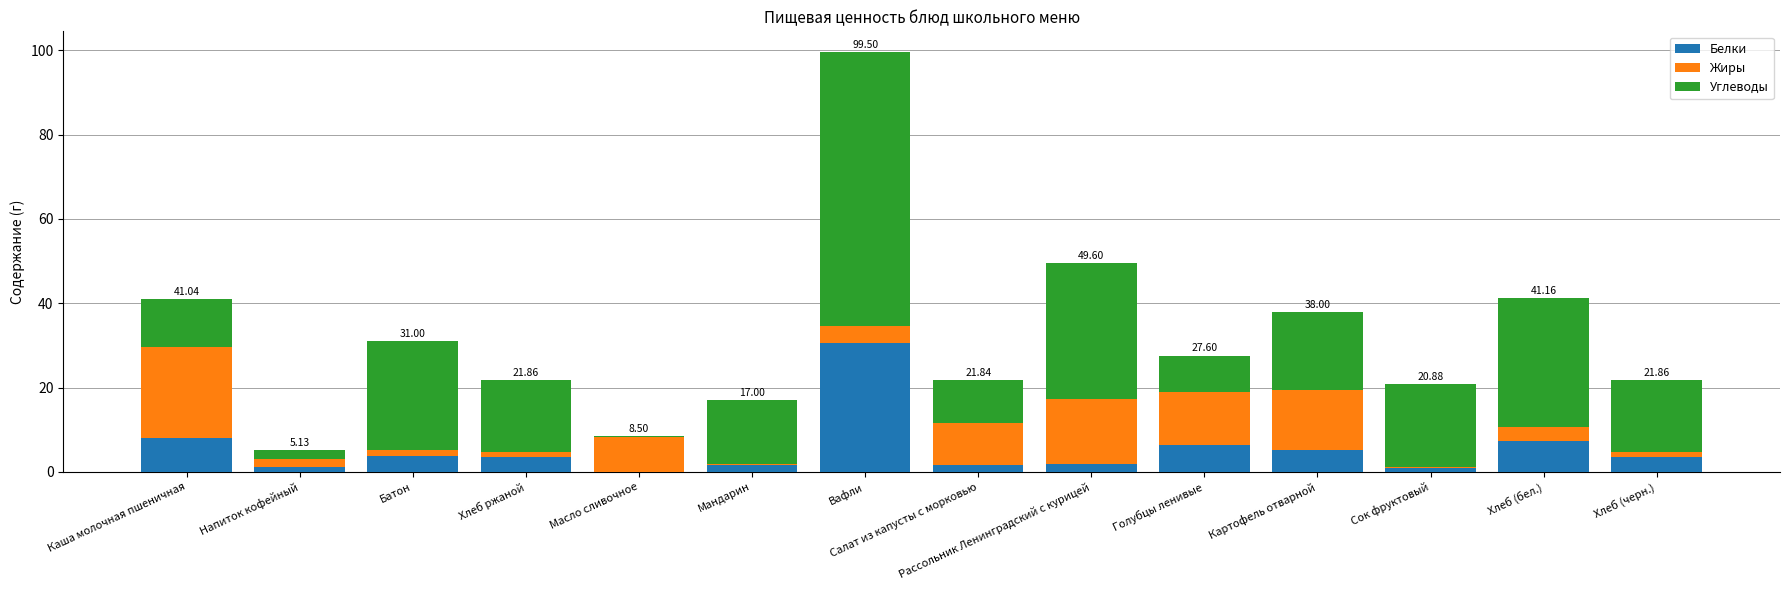

Are the bars grouped side by side (vs. stacked)?

No